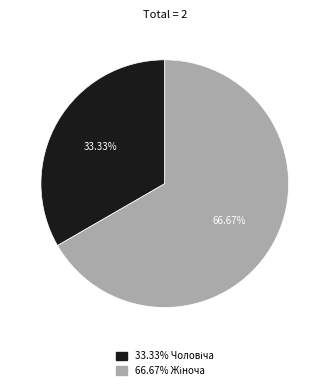

Is there any slice that represents more than half of the pie?

Yes